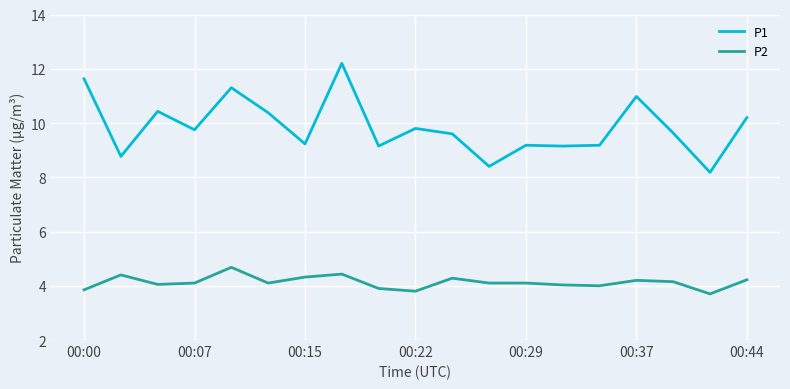

Rank the series by their average value, from highest to lowest.

P1, P2